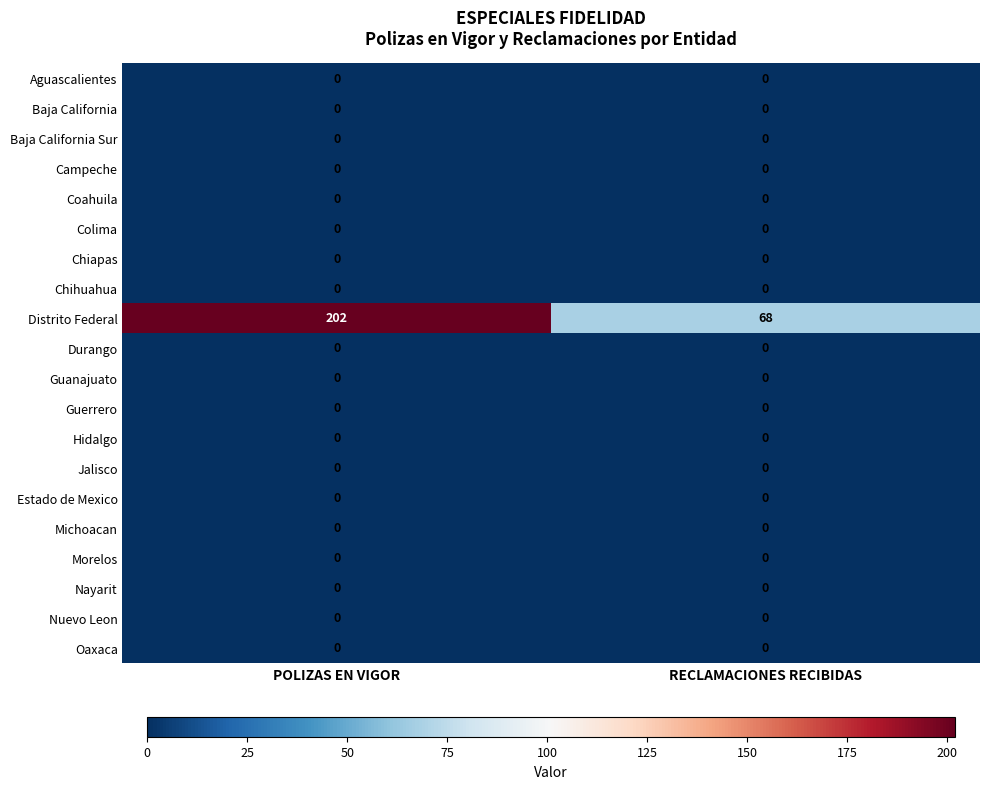

At which category is the sum across all series the highest?

POLIZAS EN VIGOR